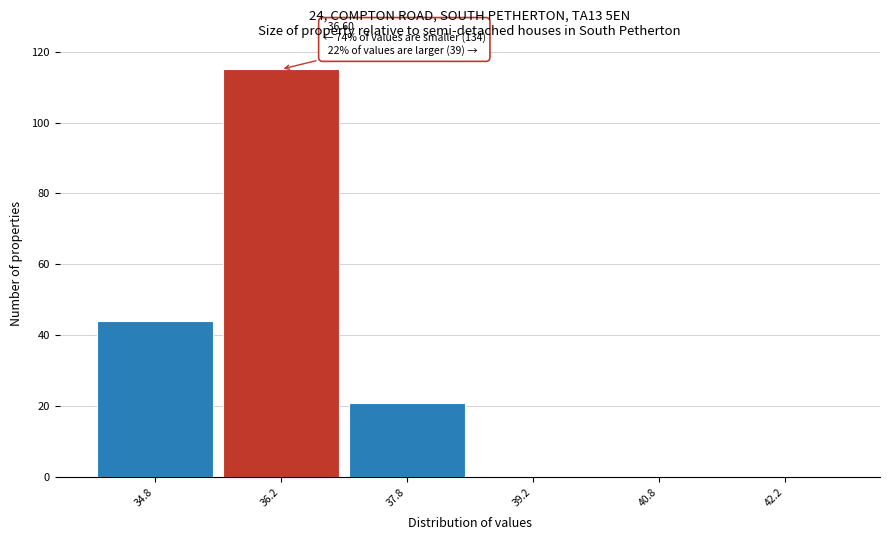

Which range on the x-axis has the tallest bar?

35.5 to 37.0